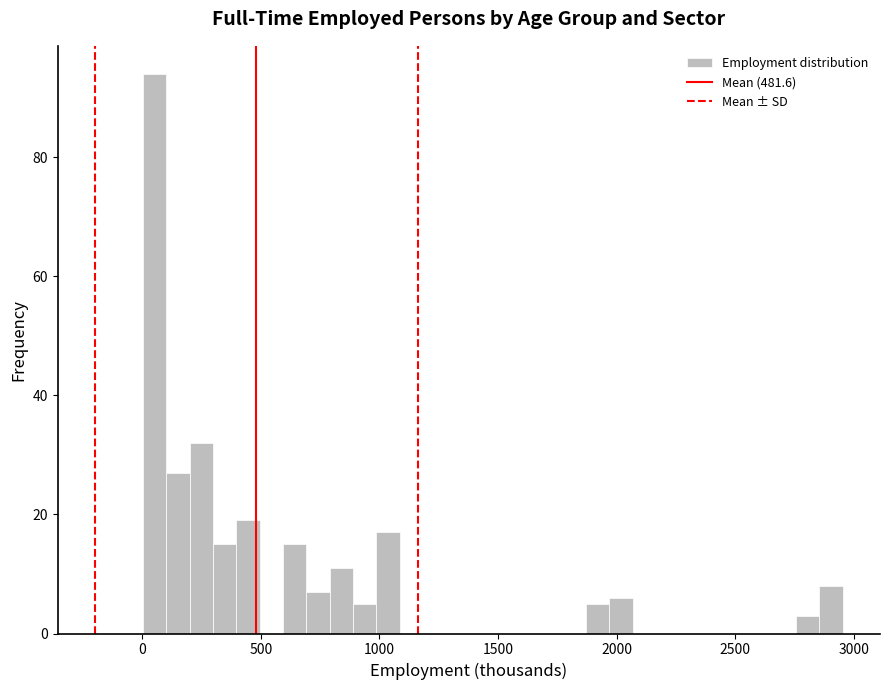

Around what value on the x-axis is the tallest bar? Give the approximate position of its centre, as read against the axis.

50